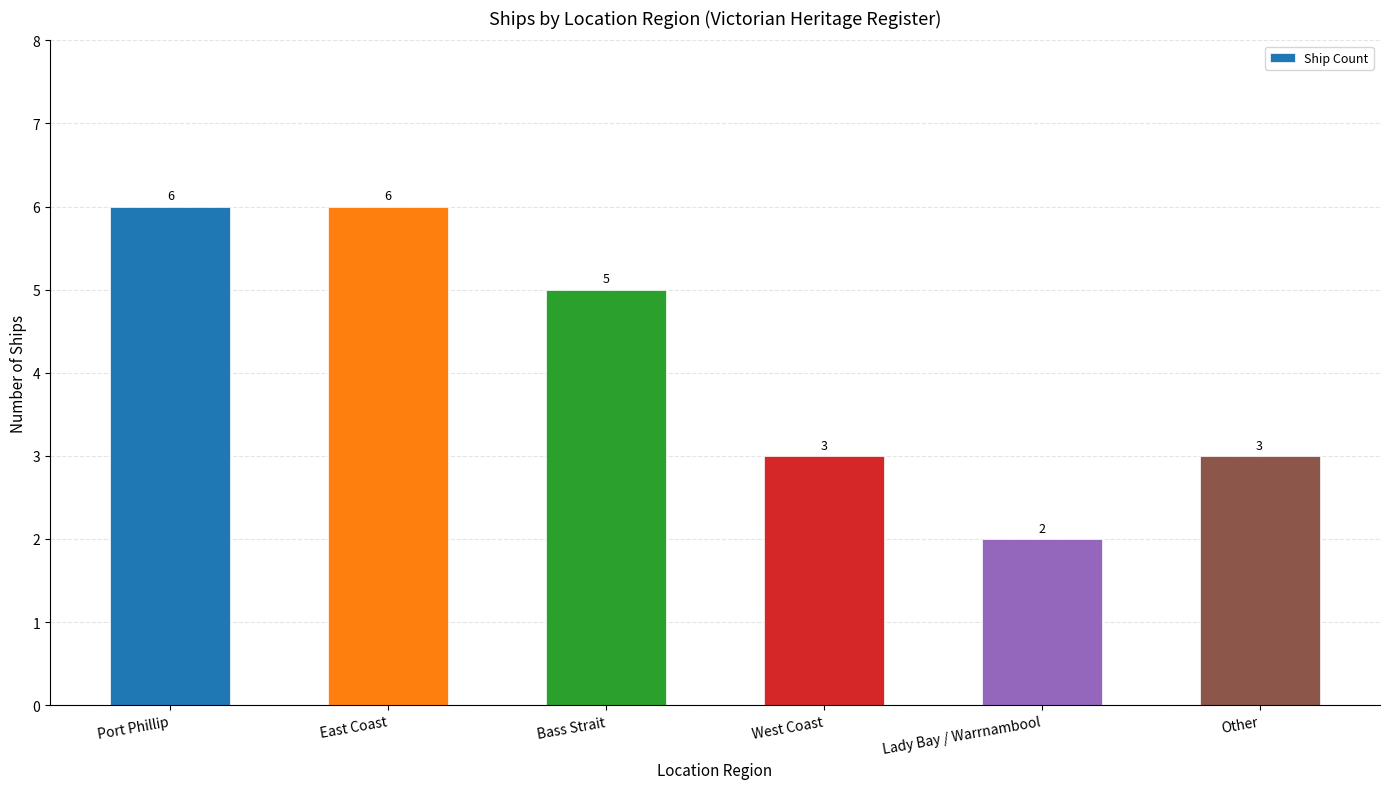

Reading left to right, list all the values displayed in this chart.

Port Phillip=6	East Coast=6	Bass Strait=5	West Coast=3	Lady Bay / Warrnambool=2	Other=3